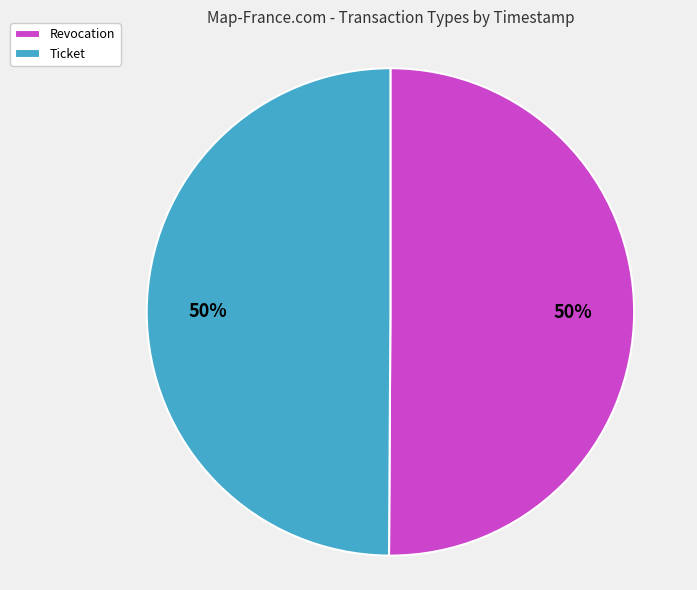

How many segments does this pie chart have?

2